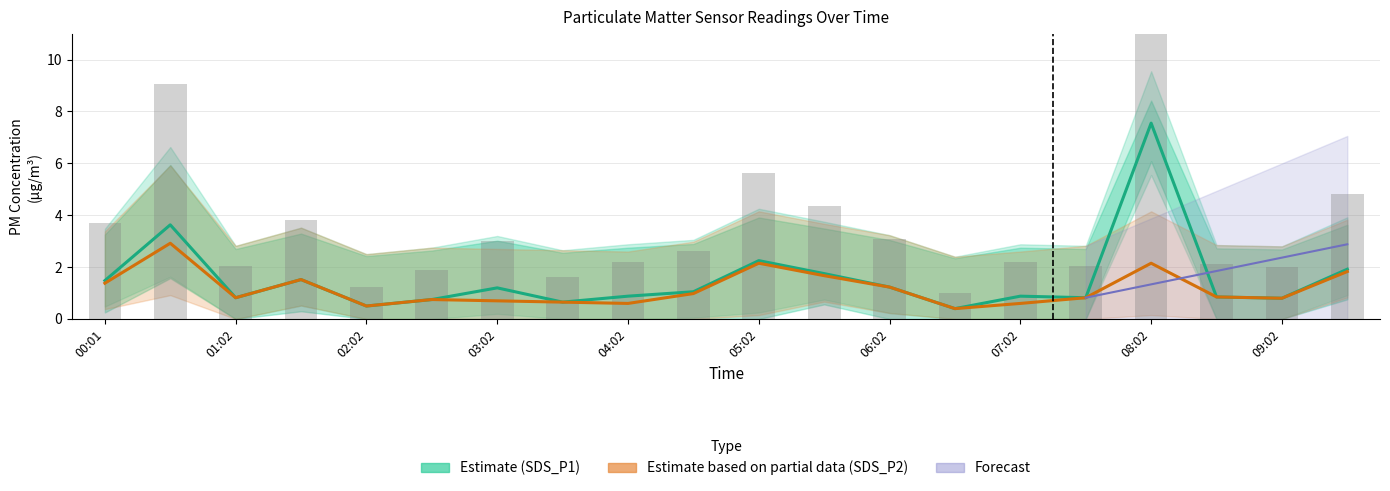

What is the label of the 19th bar from the right?

00:31